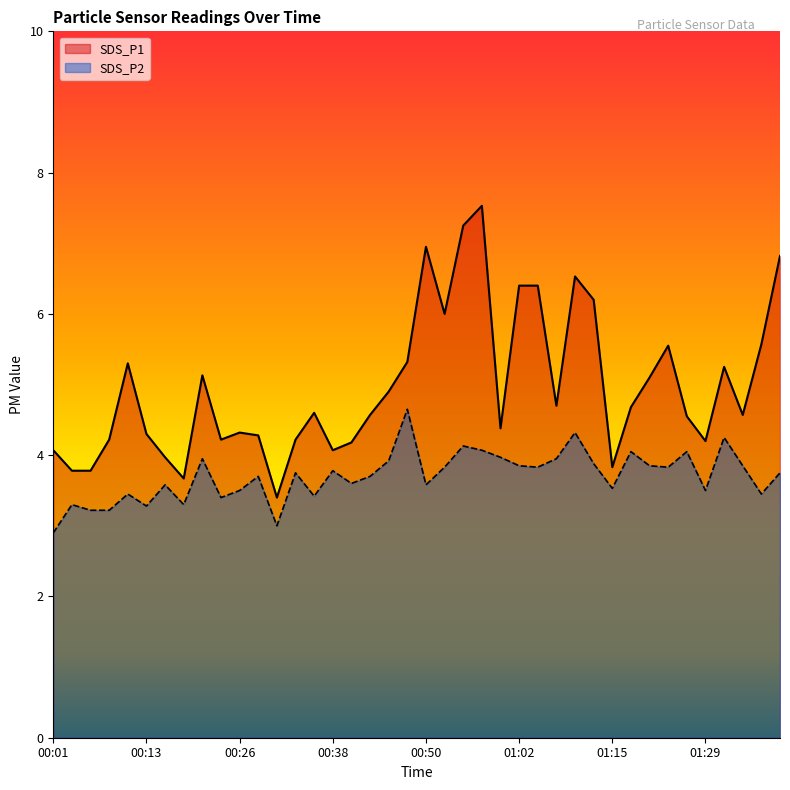

What is the label of the 22nd point from the right?

00:45